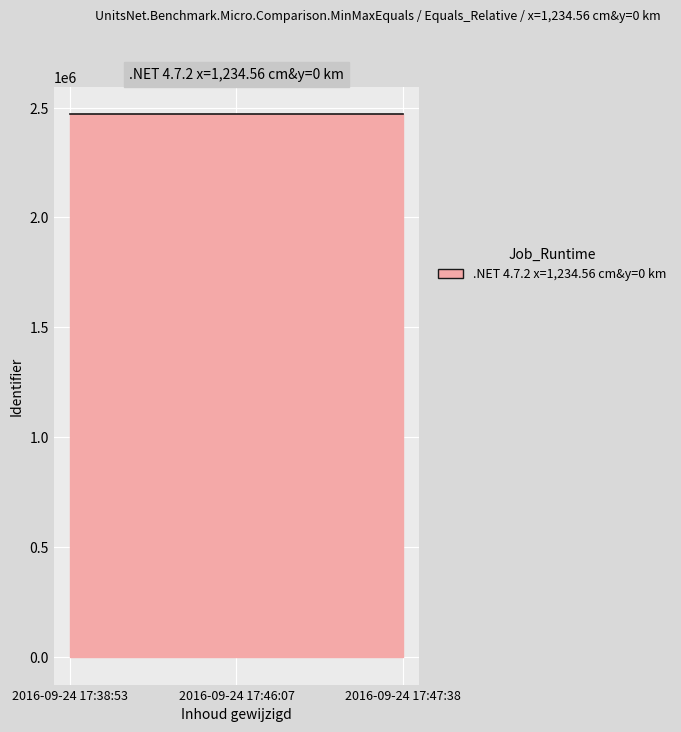

What is the greatest value displayed?

2470444.0